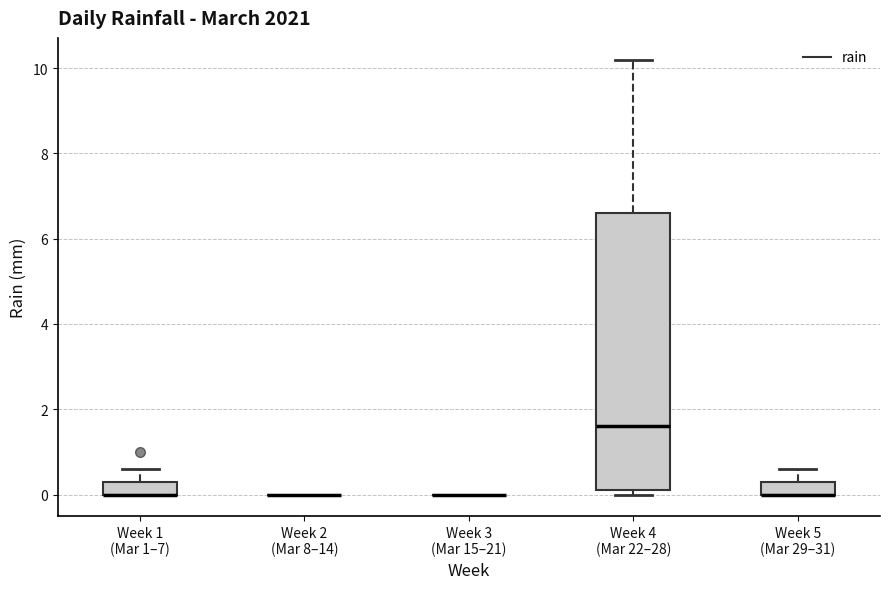

Where is the upper edge of the box for Week 5 (Mar 29–31) on the y-axis? The values are not printed on the chart, so give them approximately, as read against the axis.

0.4